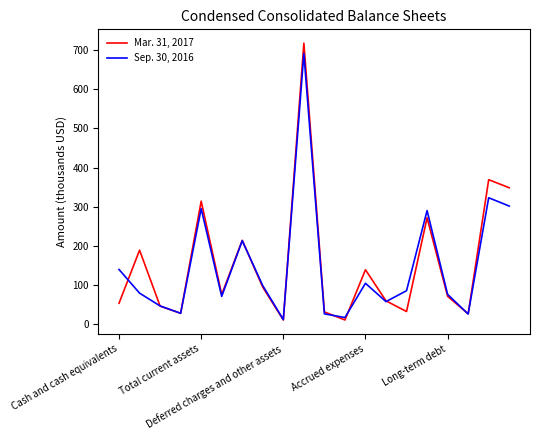

Rank the series by their average value, from lowest to highest.

Sep. 30, 2016, Mar. 31, 2017